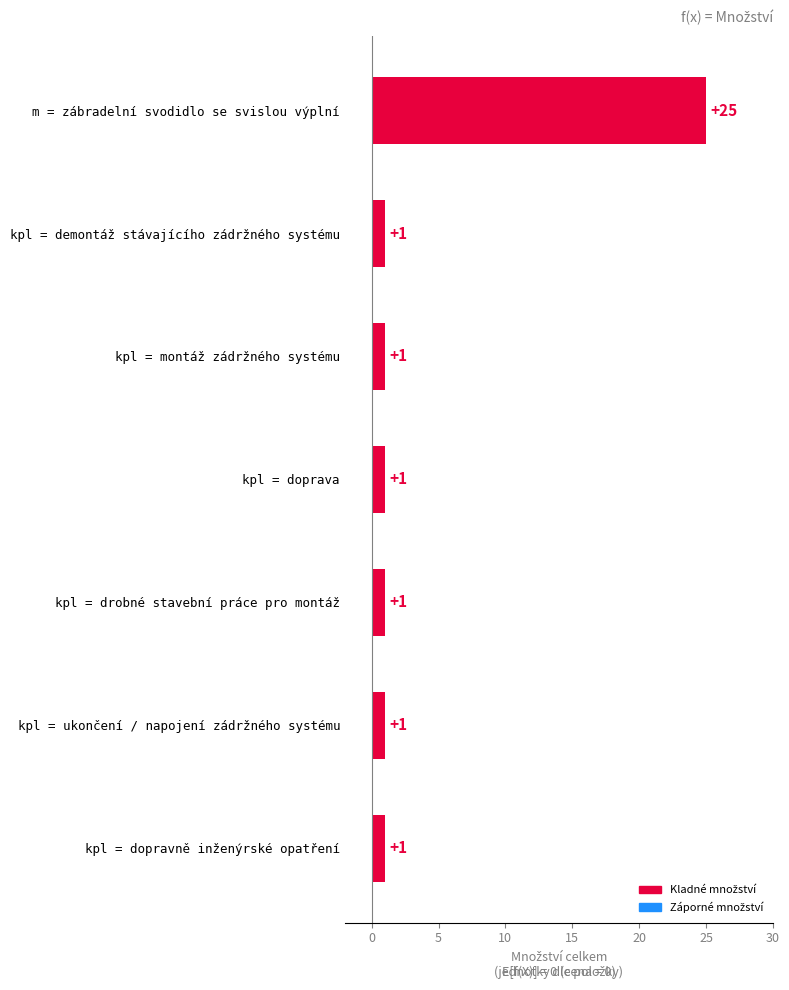

What is the difference between the maximum and minimum values?

24